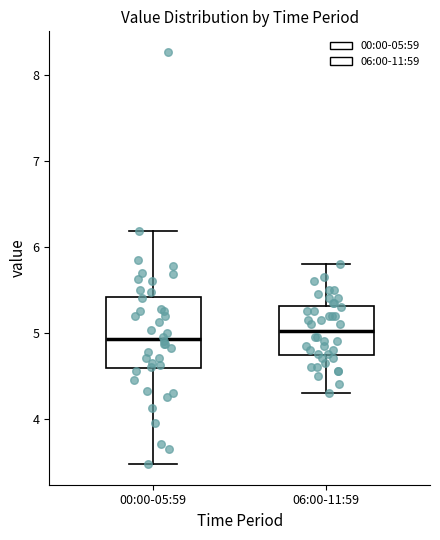

Reading left to right, transcribe this box plot: for each box, give where its median line is, the range the box spans, and where its two whiskers end, as read against the y-axis. The values are not printed on the chart, so give them approximately, as read against the axis.

00:00-05:59: median 4.9, box 4.6 to 5.4, whiskers 3.5 to 6.2
06:00-11:59: median 5.0, box 4.7 to 5.3, whiskers 4.3 to 5.8